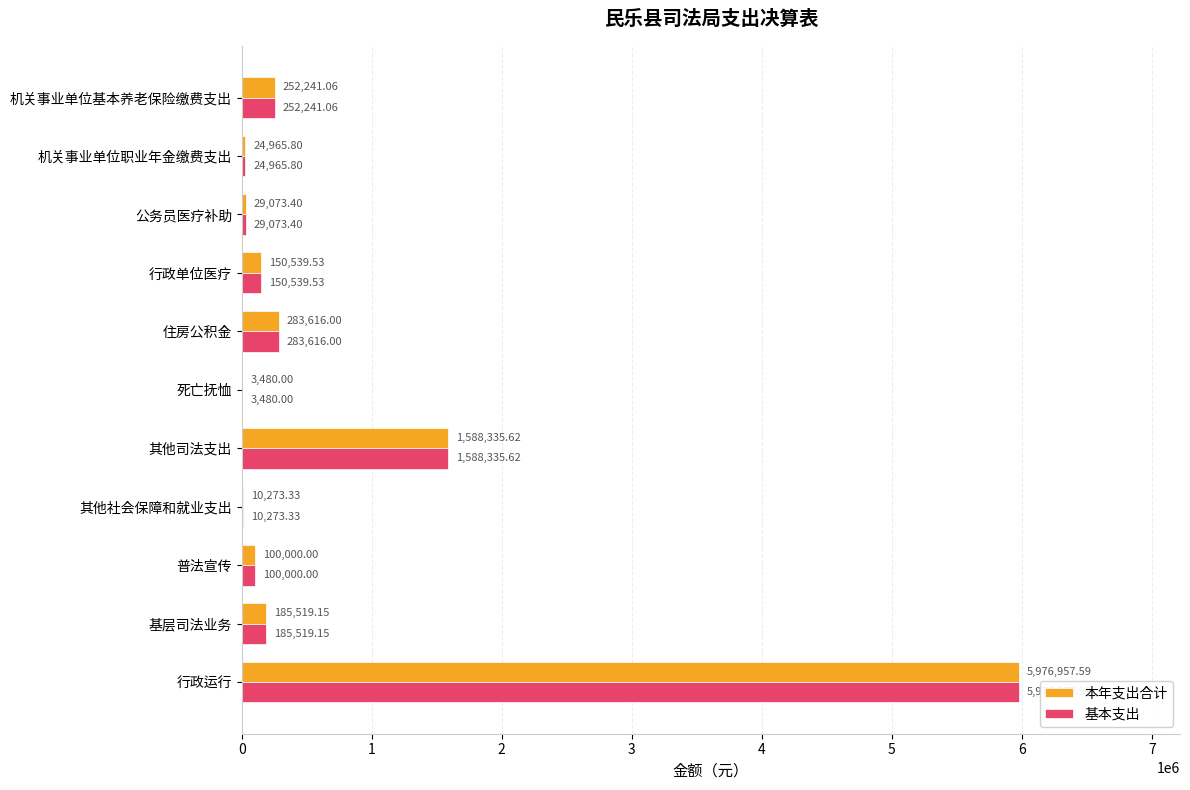

What is the sum of the 基本支出 values at 住房公积金 and 机关事业单位基本养老保险缴费支出?

535857.1